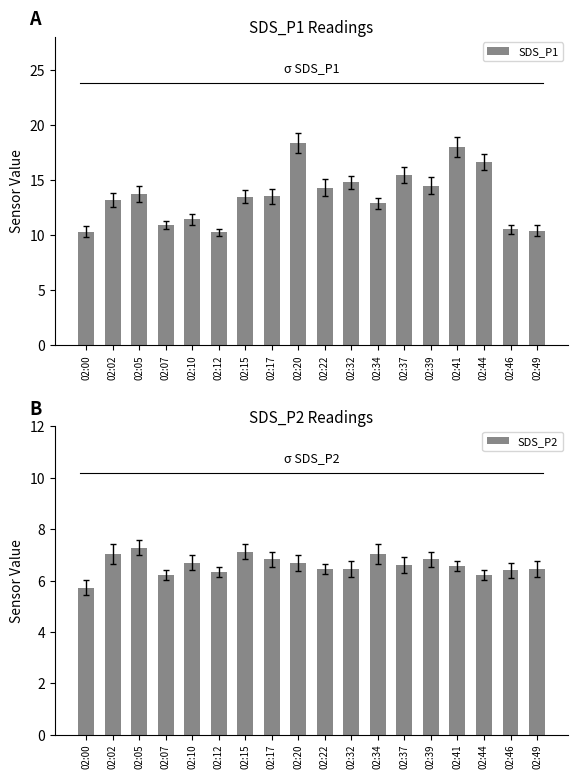

Which series changed the most between 02:00 and 02:22?

SDS_P1